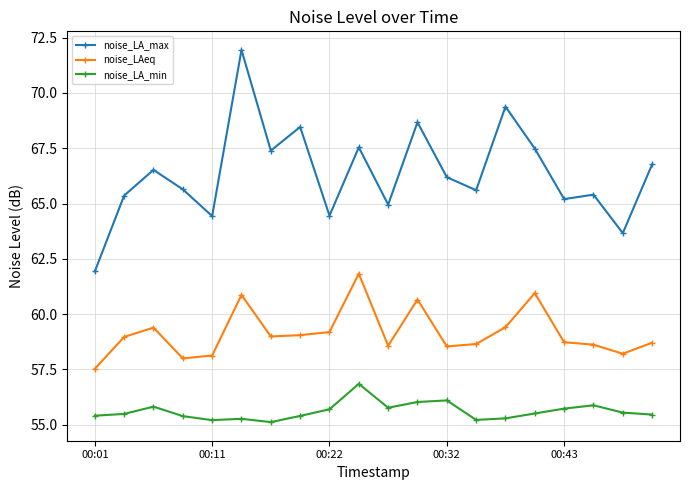

What is the sum of all noise_LA_max values?

1327.0